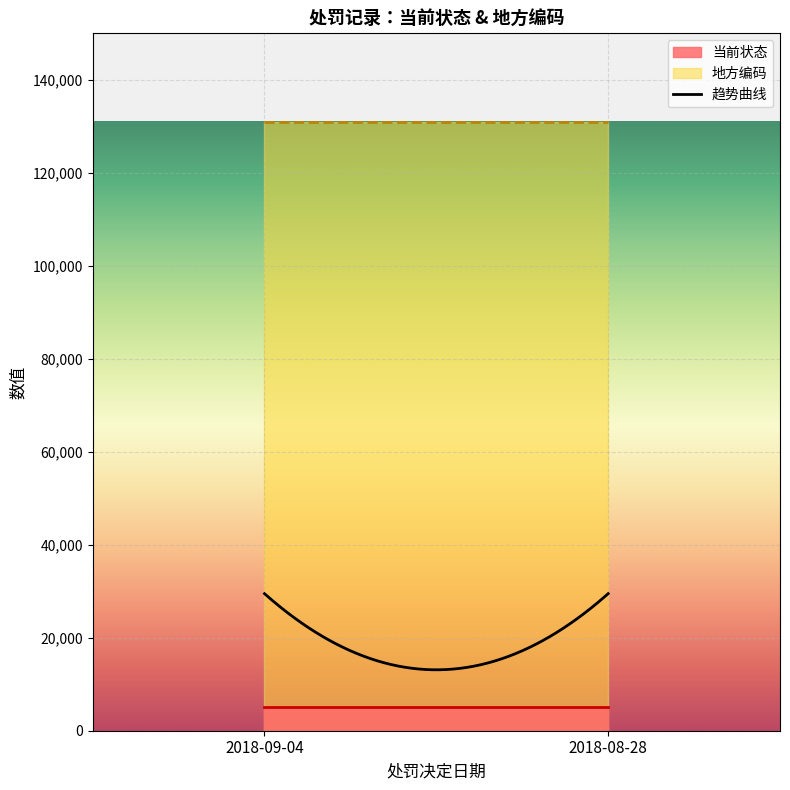

What is the maximum value for 趋势曲线?

29480.4